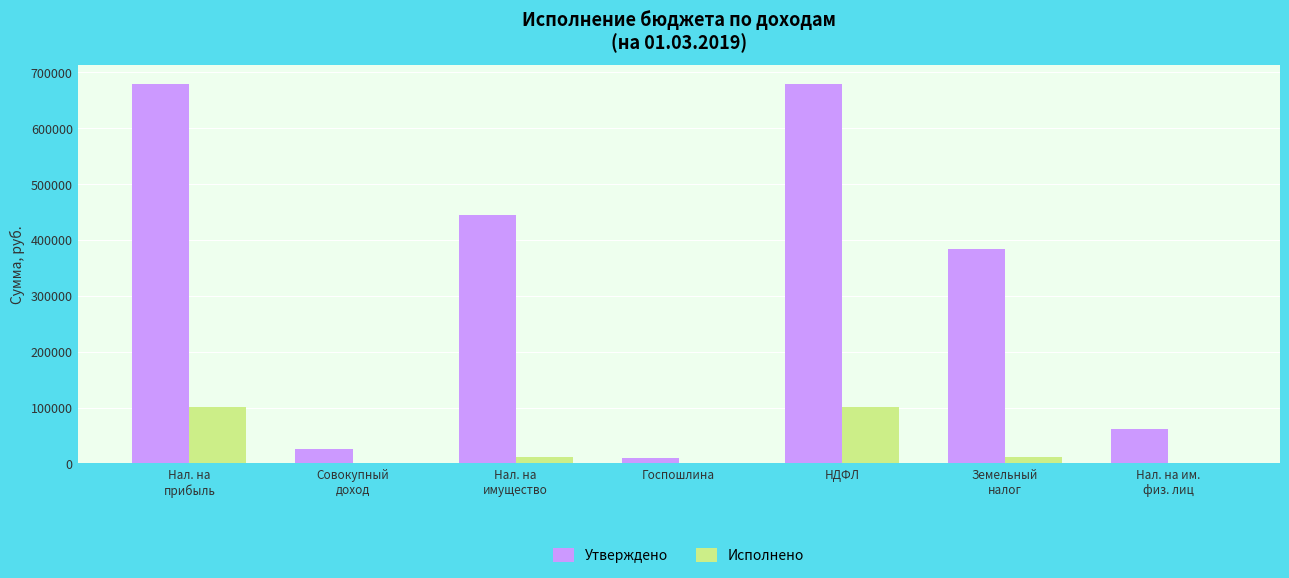

Which series changed the most between Госпошлина and НДФЛ?

Утверждено